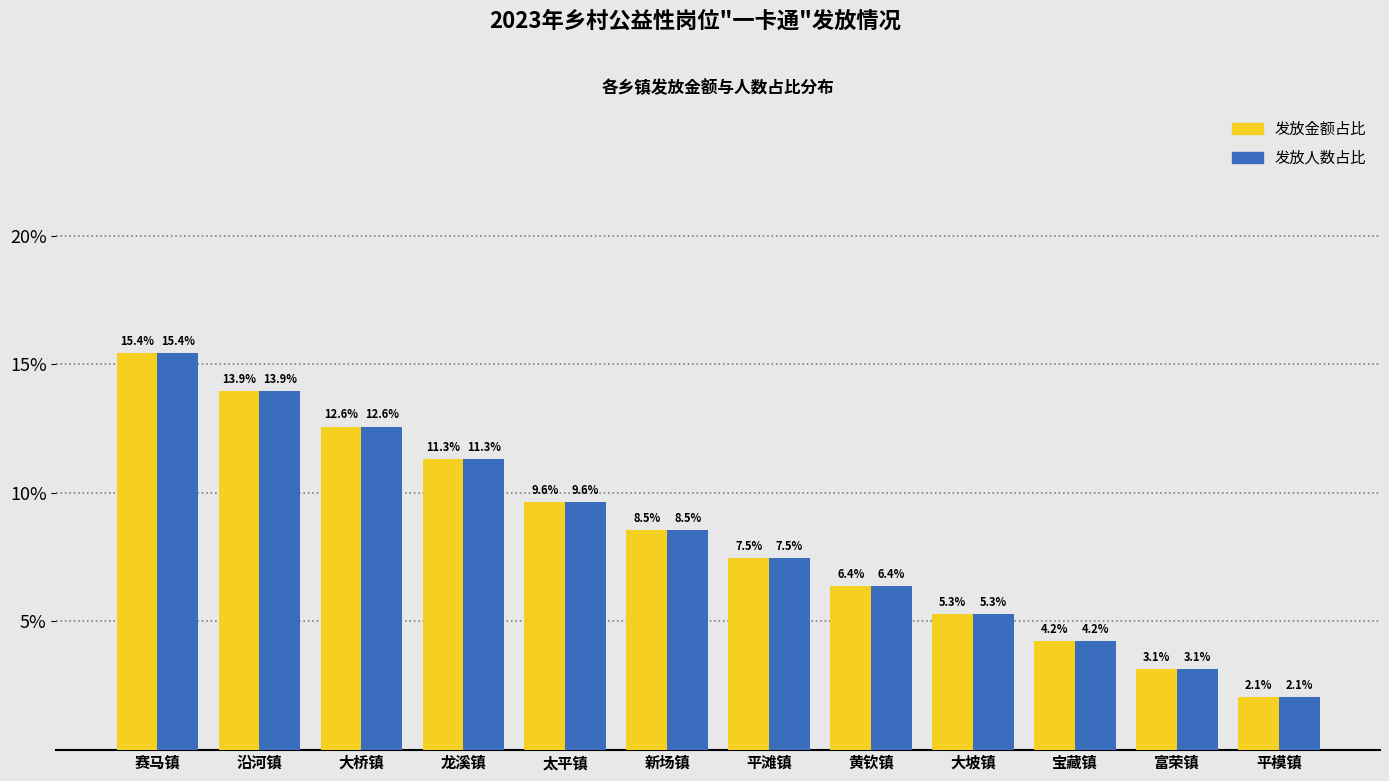

Reading left to right, what are all the values shown in this chart?

发放金额占比: 15.4	13.9	12.6	11.3	9.6	8.5	7.5	6.4	5.3	4.2	3.1	2.1
发放人数占比: 15.4	13.9	12.6	11.3	9.6	8.5	7.5	6.4	5.3	4.2	3.1	2.1